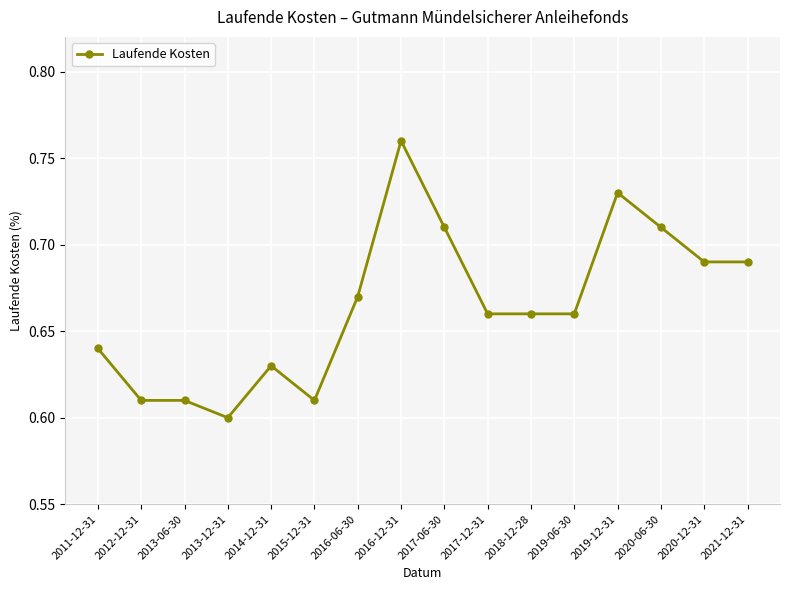

Is this an area chart (filled region under the line)?

No